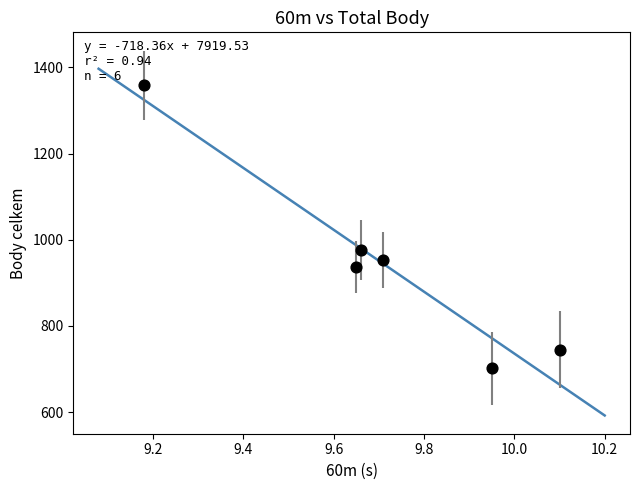

What Y value in the scatter plot is closest to 1030?

977